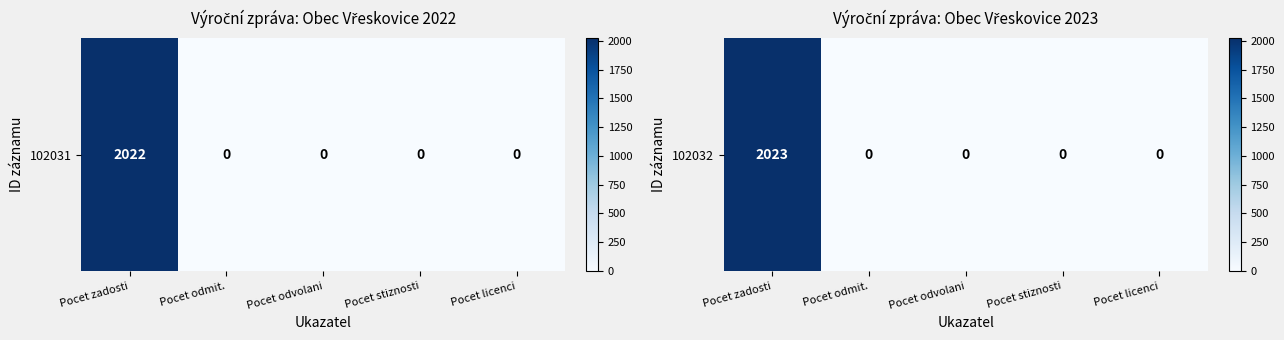

Which has a higher value, Pocet stiznosti or Pocet zadosti?

Pocet zadosti